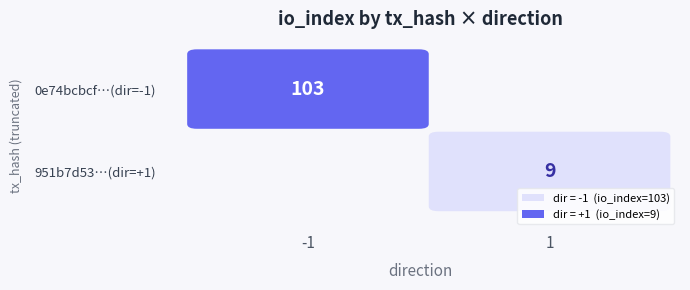

Rank the series by their average value, from highest to lowest.

0e74bcbcf11d29760e23572b0b80f3216308564, 951b7d53fe65d0737055d153f07524b18206ad7